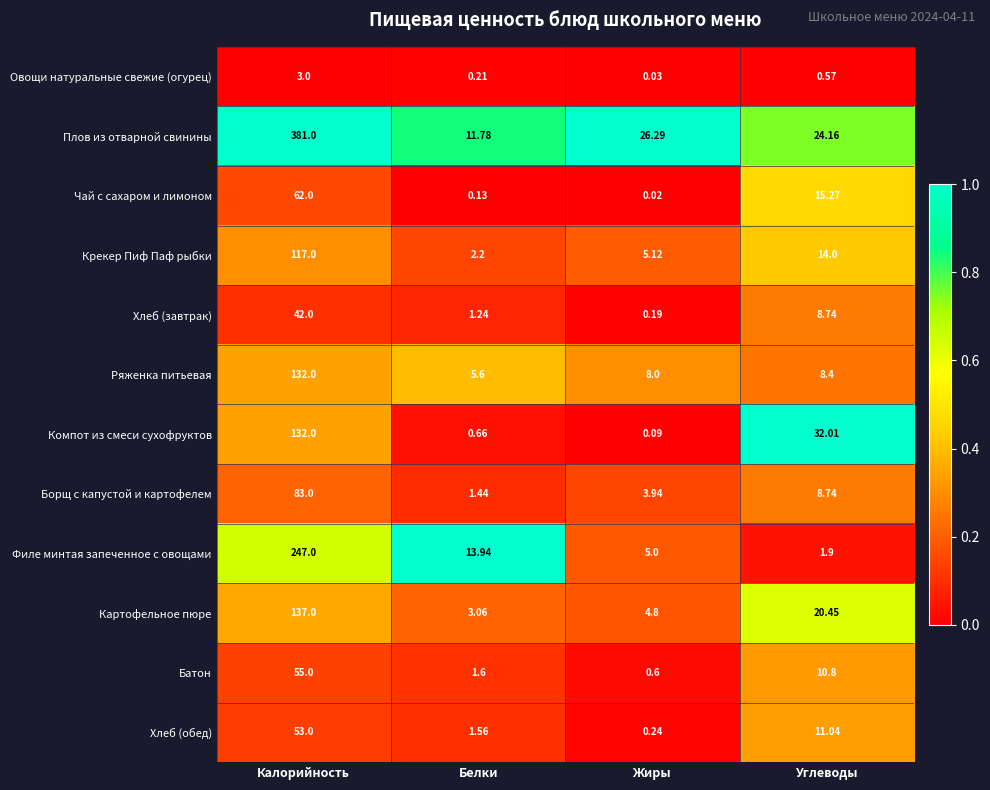

At which label is Крекер Пиф Паф рыбки closest to 59?

Углеводы